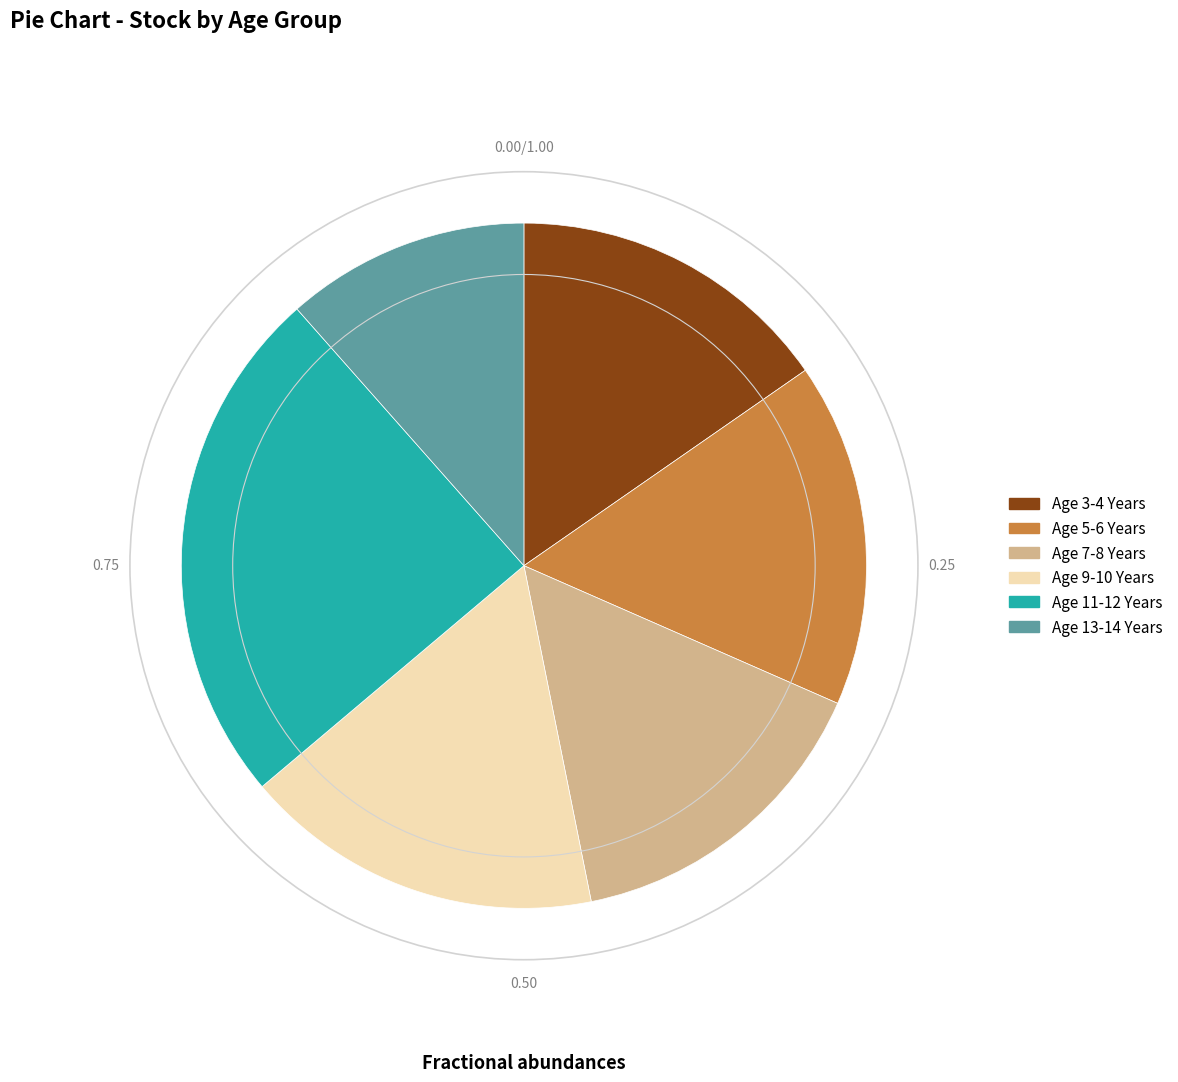

Does any single category account for the majority?

No